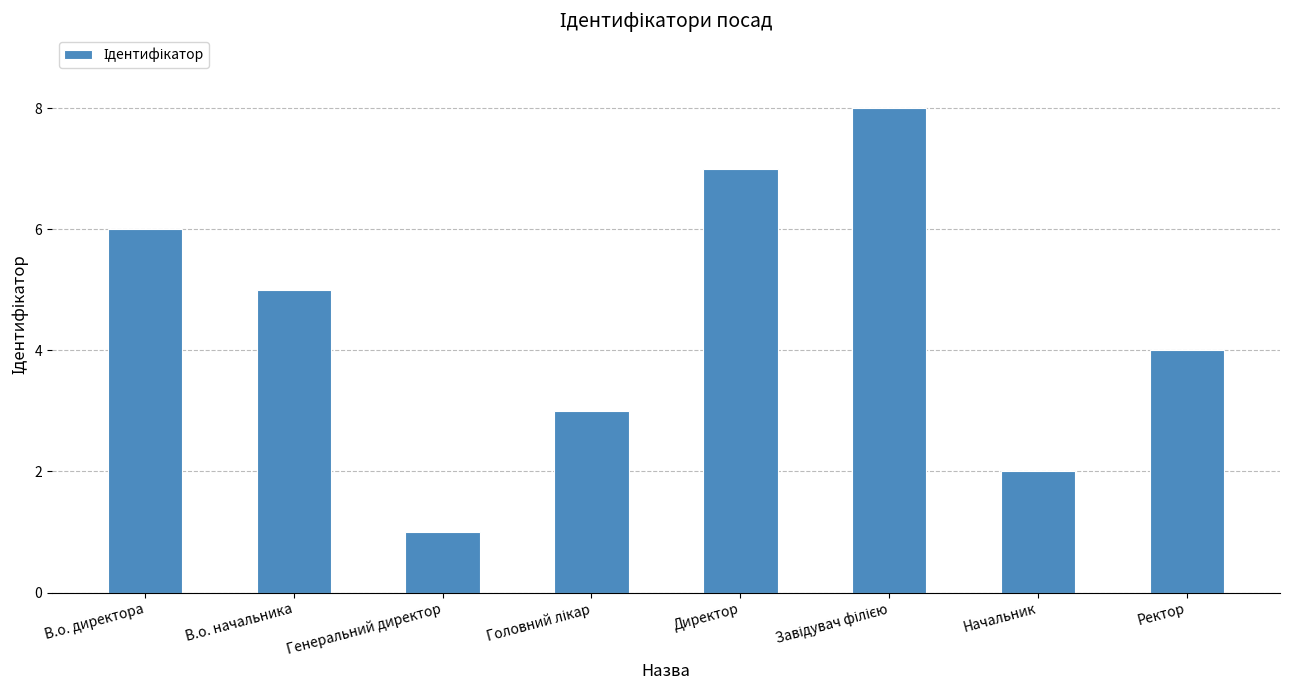

How many data points does each series have?

8